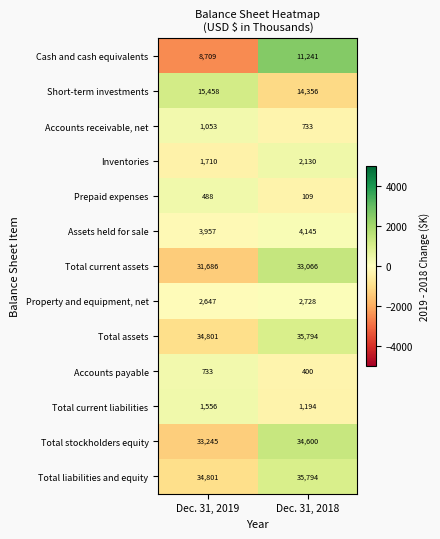

Reading right to left, what are all the values shown in this chart?

Cash and cash equivalents: 11241	8709
Short-term investments: 14356	15458
Accounts receivable, net: 733	1053
Inventories: 2130	1710
Prepaid expenses: 109	488
Assets held for sale: 4145	3957
Total current assets: 33066	31686
Property and equipment, net: 2728	2647
Total assets: 35794	34801
Accounts payable: 400	733
Total current liabilities: 1194	1556
Total stockholders equity: 34600	33245
Total liabilities and equity: 35794	34801